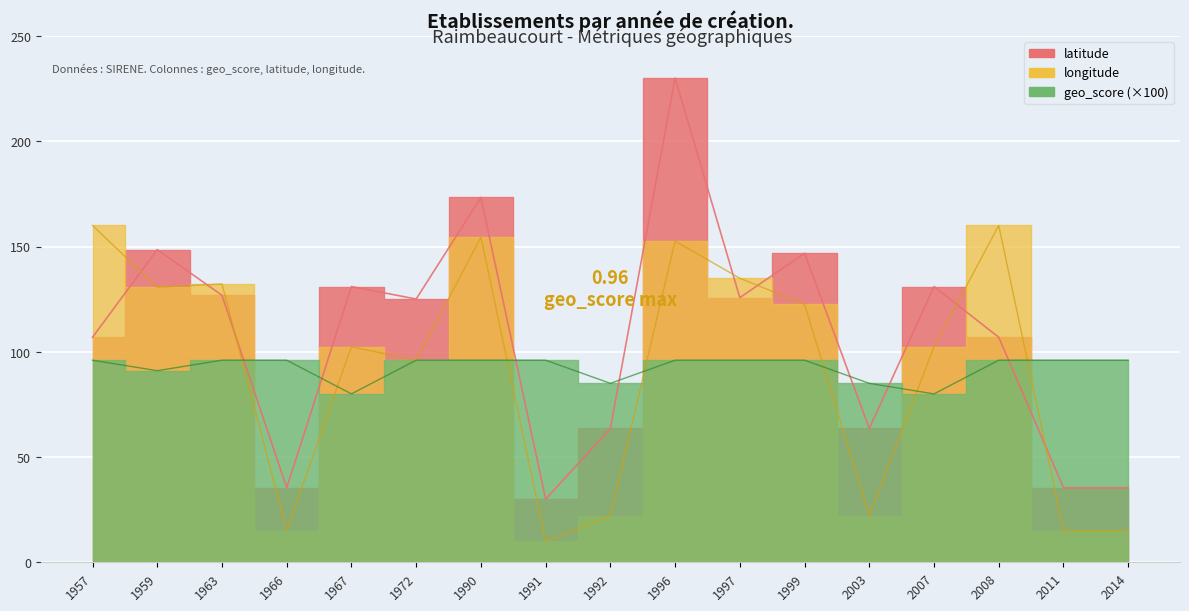

What is the greatest value displayed?

230.0